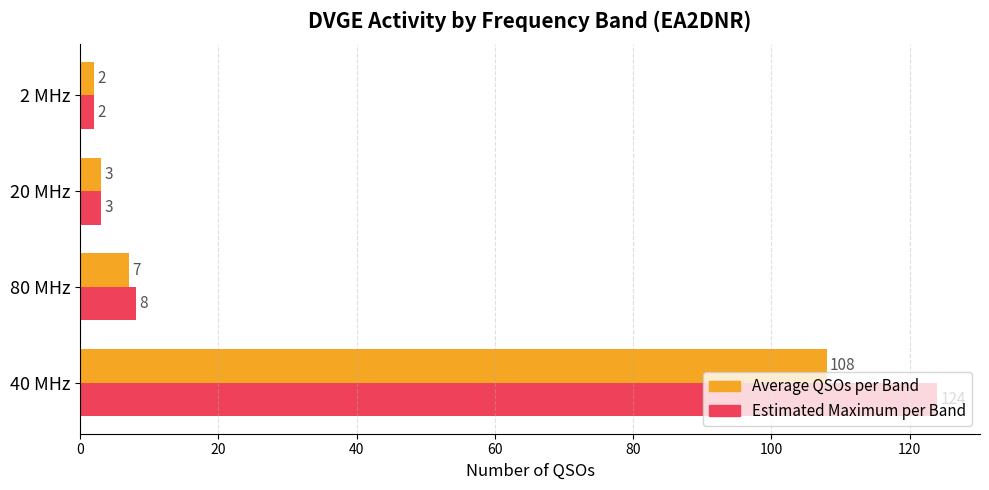

At which category does the chart reach its minimum across all series?

2 MHz